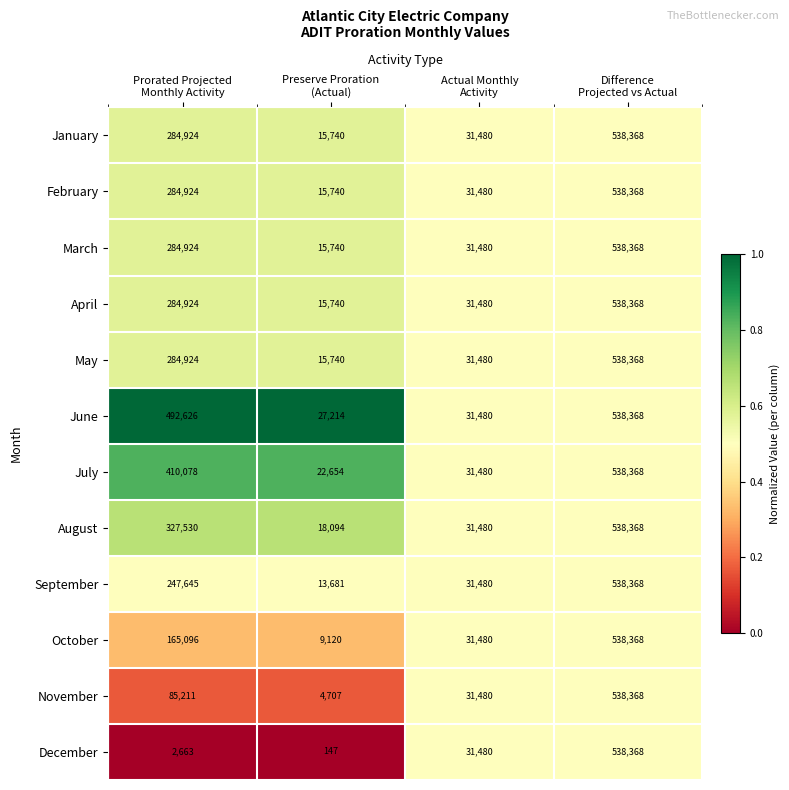

What is the maximum value shown in the chart?

538368